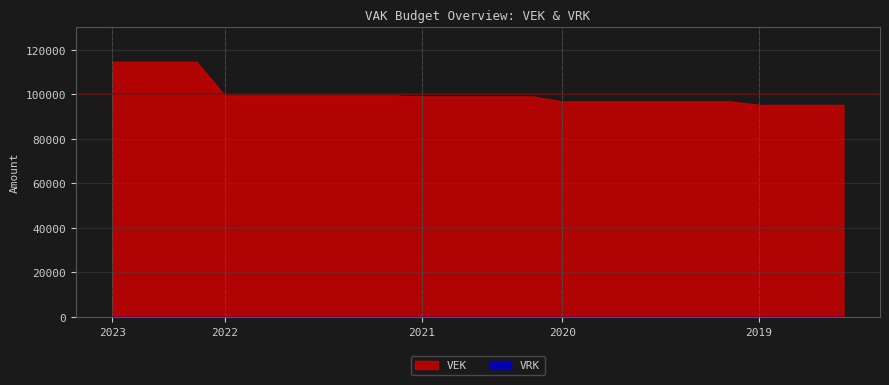

What is the difference between the maximum and minimum values in the VEK series?

19363